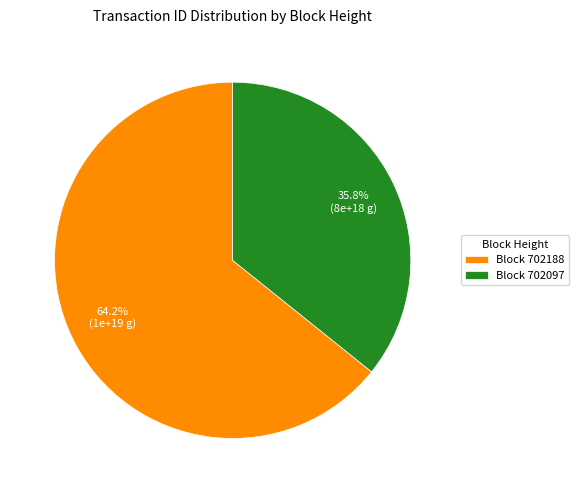

How many segments does this pie chart have?

2